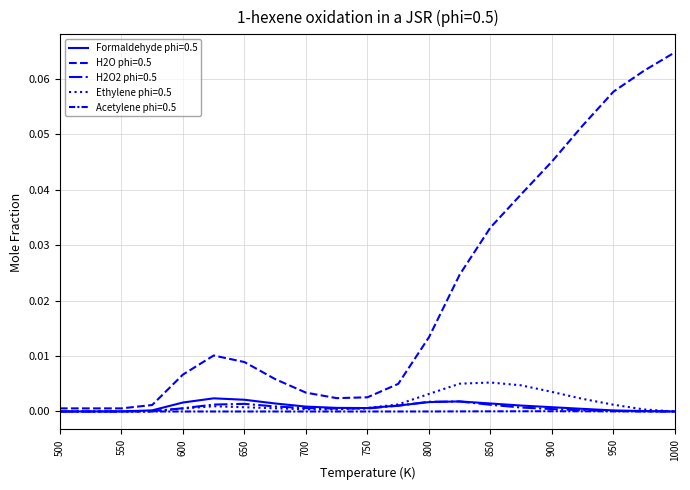

How many lines are shown in the chart?

5